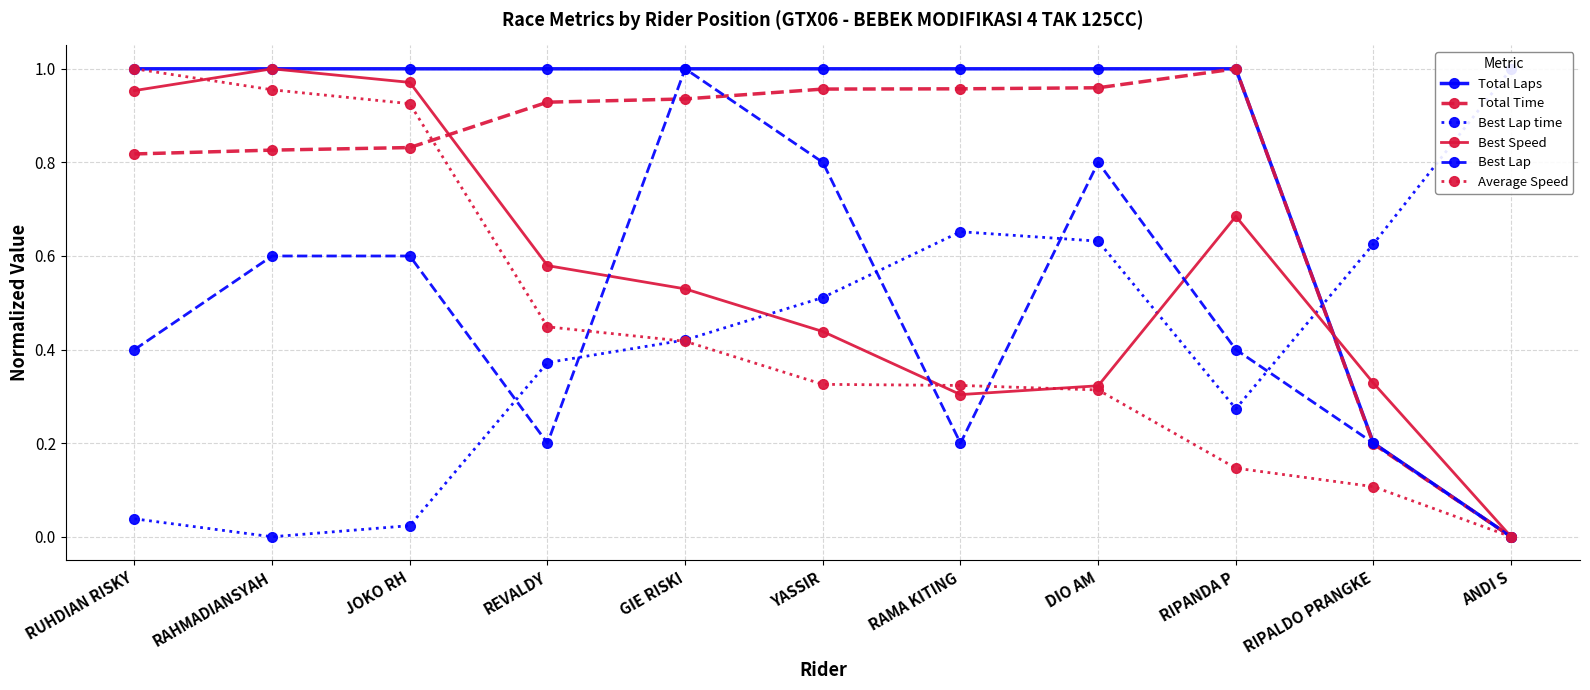

Where is the first local maximum for Total Time?

RIPANDA P